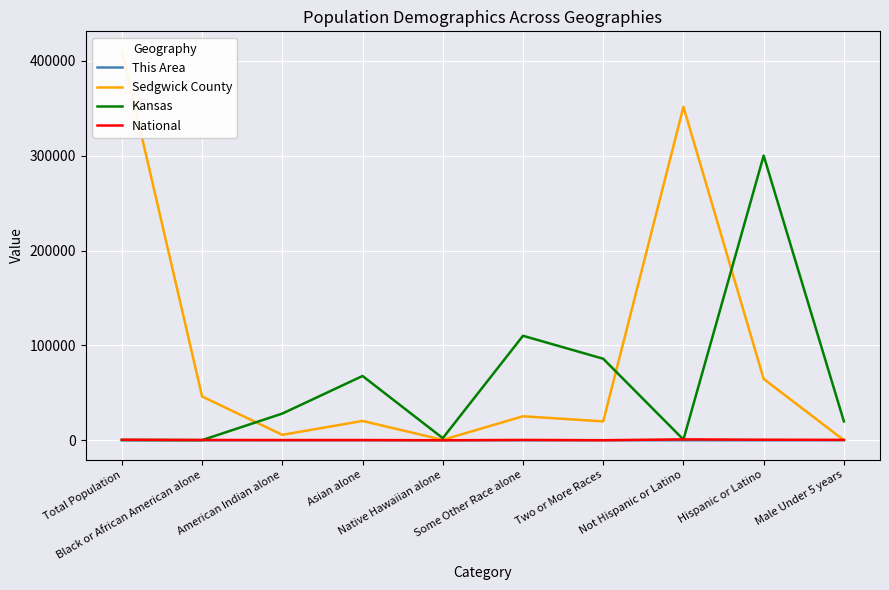

What position from the right is Total Population?

10